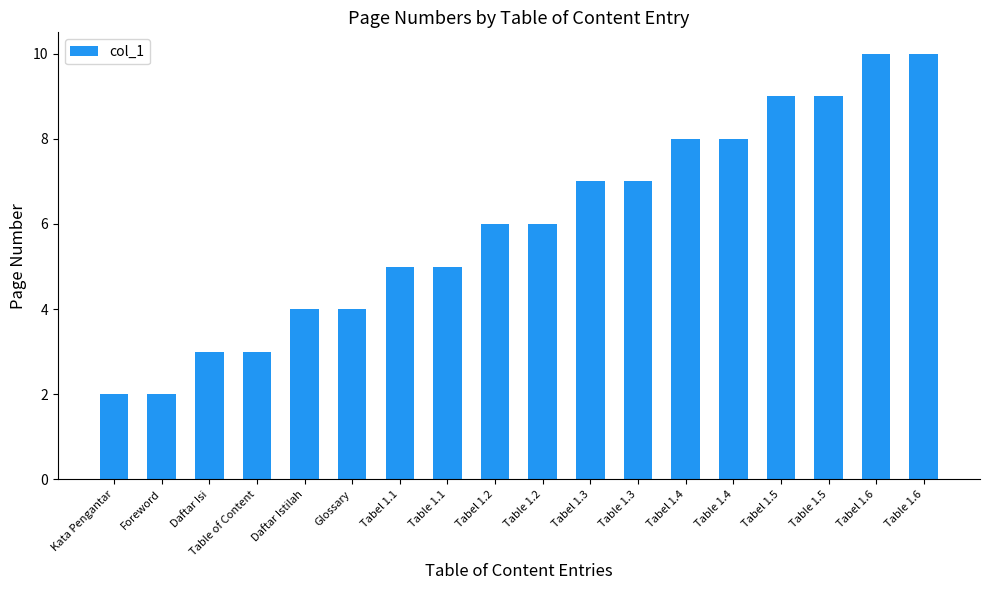

What is the label of the 14th bar from the right?

Daftar Istilah